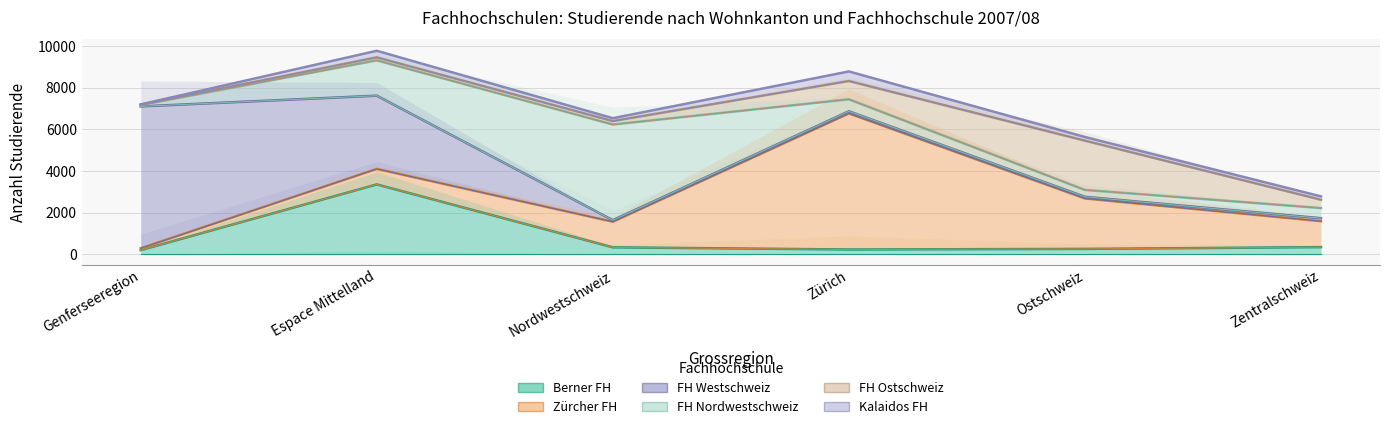

What is the value of the Zürcher FH point at the 1st from the left?

89